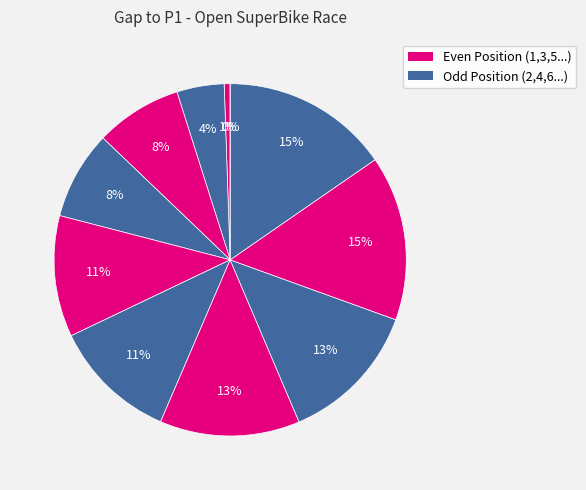

How many slices are in this pie chart?

11